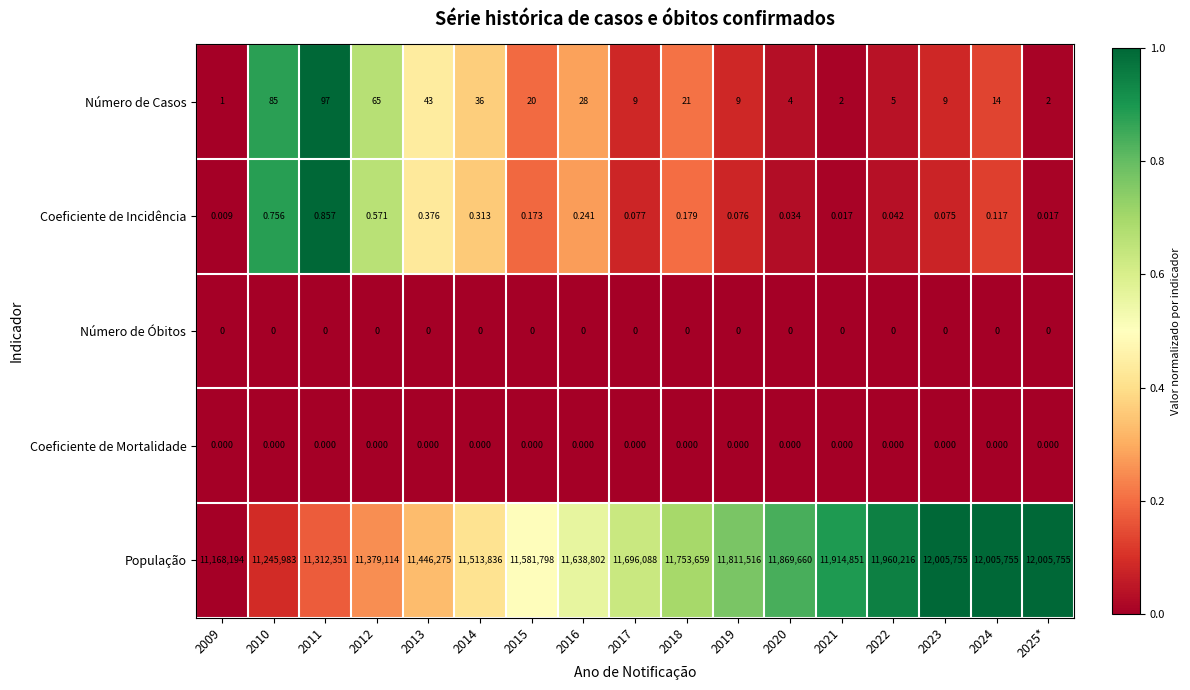

Is the value of Coeficiente de Incidência at 2024 greater than the value of Coeficiente de Mortalidade at 2016?

Yes